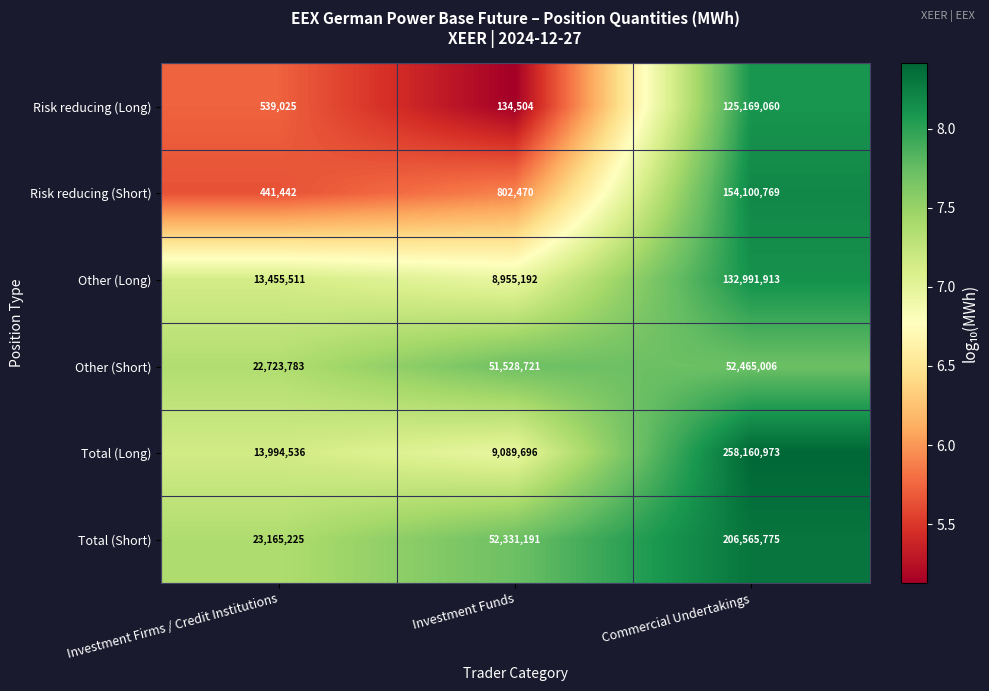

What is the difference between the maximum and minimum values in the Other (Long) series?

124036721